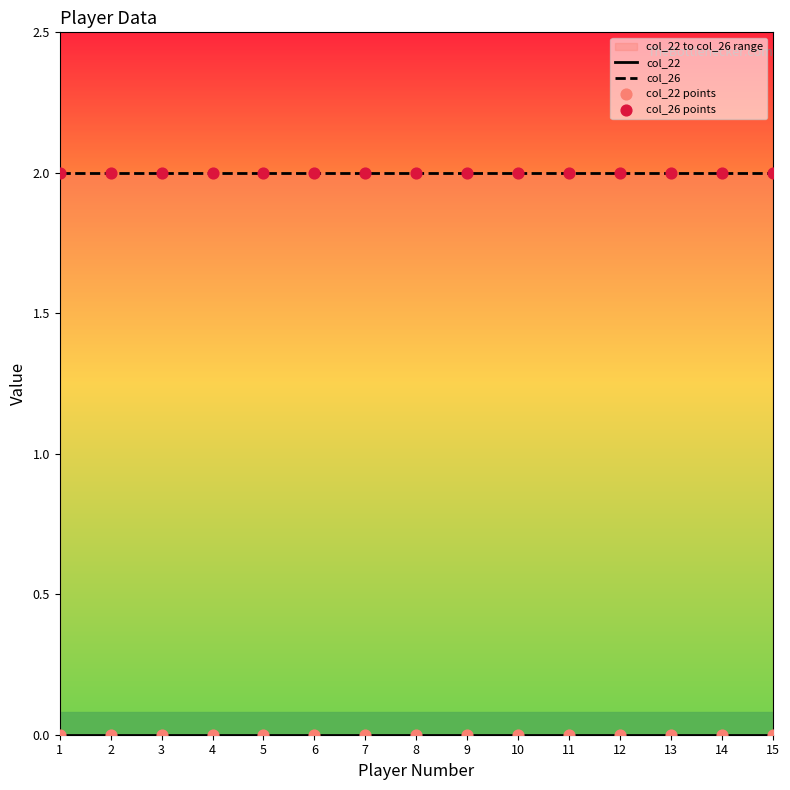

At which category is the sum across all series the highest?

1